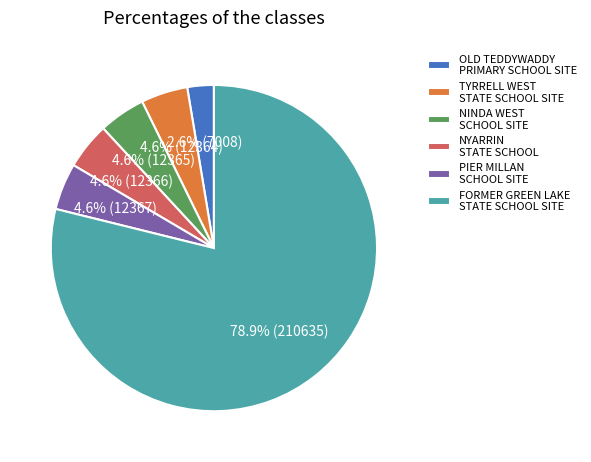

To the nearest percent, what percentage of the pie is PIER MILLAN SCHOOL SITE?

5%